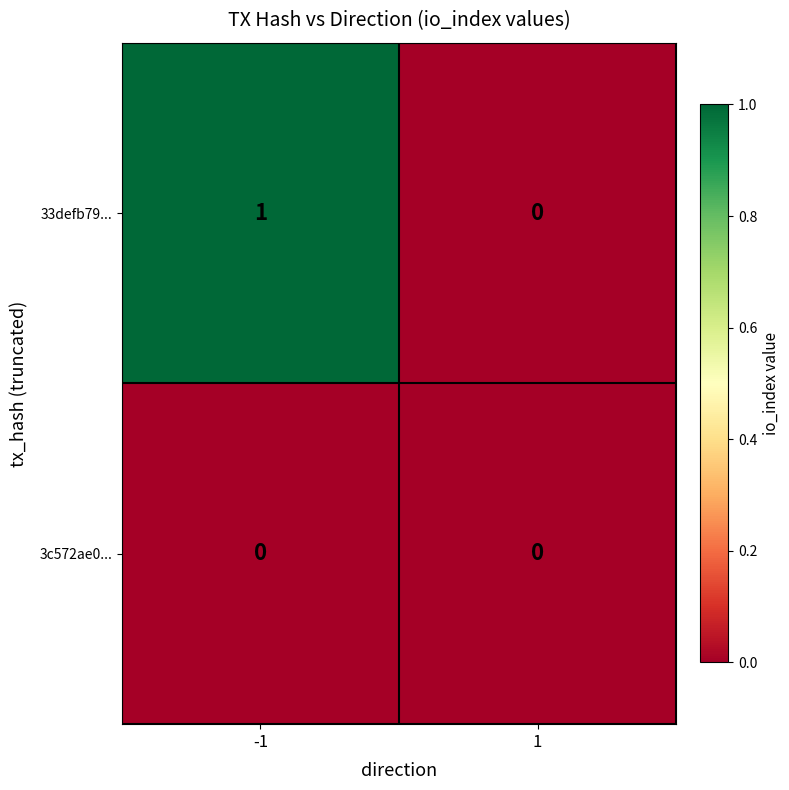

Count the number of data series in this chart.

2